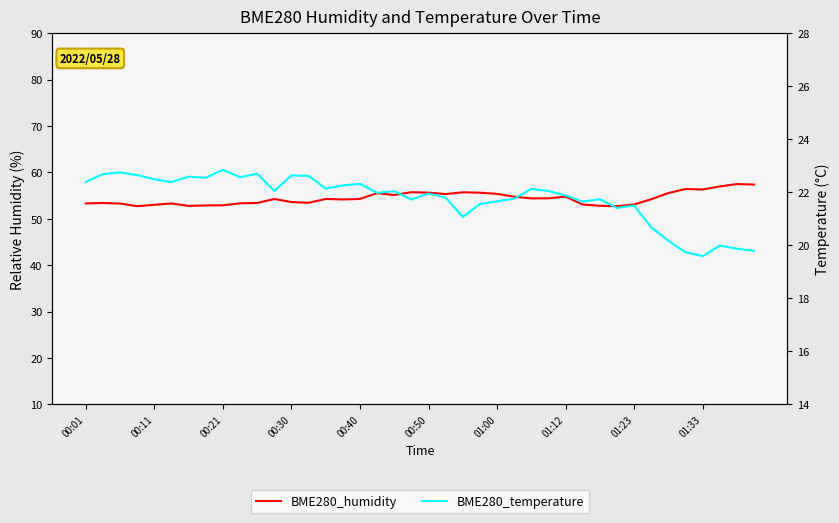

How many values in the BME280_humidity series are below 54?

17